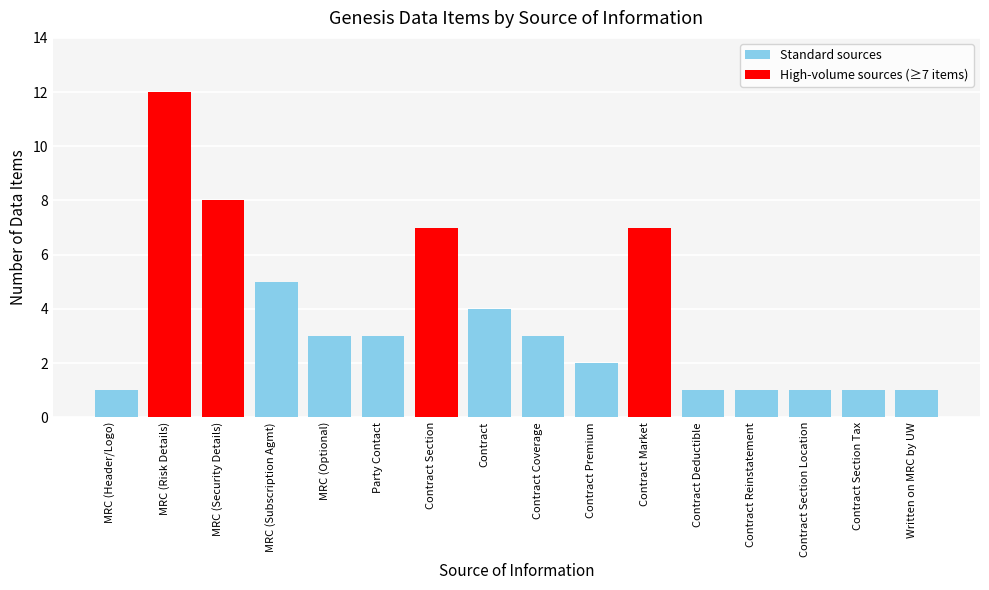

Reading left to right, transcribe all the data shown in this chart.

MRC (Header/Logo)=1	MRC (Risk Details)=12	MRC (Security Details)=8	MRC (Subscription Agmt)=5	MRC (Optional)=3	Party Contact=3	Contract Section=7	Contract=4	Contract Coverage=3	Contract Premium=2	Contract Market=7	Contract Deductible=1	Contract Reinstatement=1	Contract Section Location=1	Contract Section Tax=1	Written on MRC by UW=1